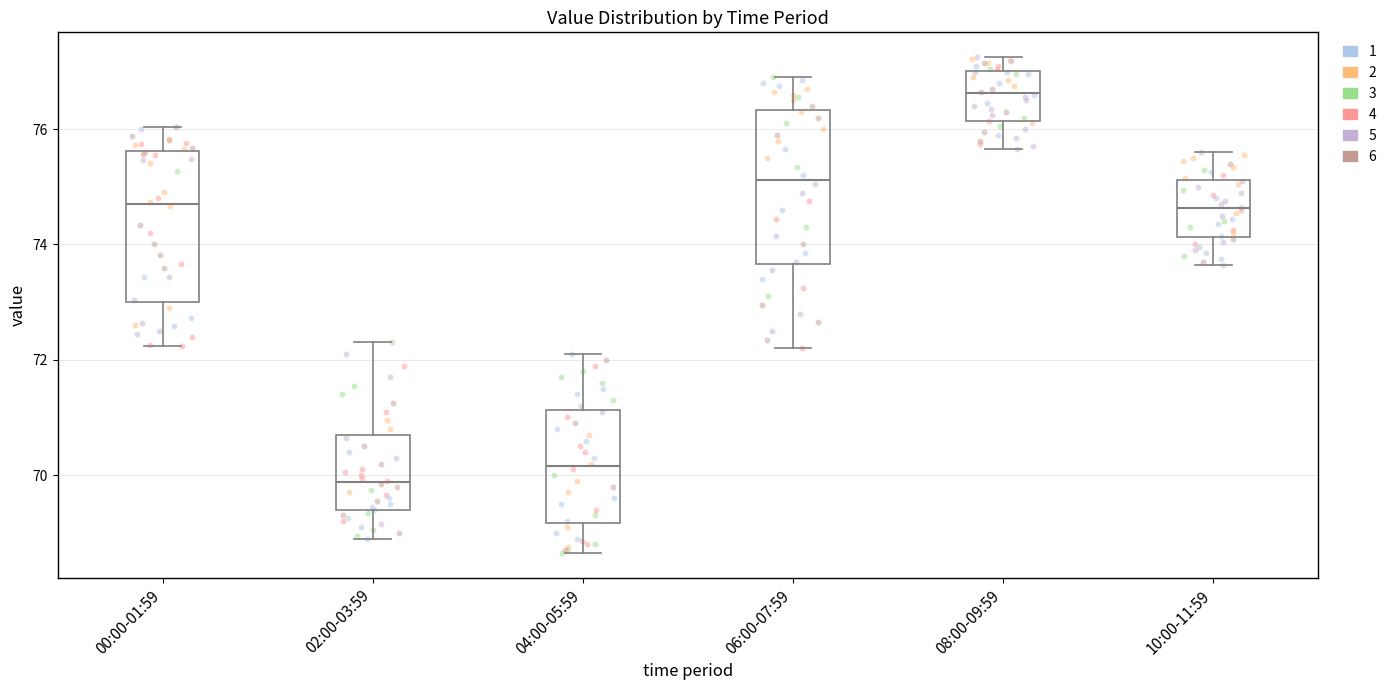

Reading left to right, read every box against the y-axis: the position of its median line, the range the box covers, and the ends of its whiskers. The values are not printed on the chart, so give them approximately, as read against the axis.

00:00-01:59: median 74.6, box 73.0 to 75.6, whiskers 72.2 to 76.0
02:00-03:59: median 69.8, box 69.4 to 70.6, whiskers 69.0 to 72.4
04:00-05:59: median 70.2, box 69.2 to 71.2, whiskers 68.6 to 72.2
06:00-07:59: median 75.2, box 73.6 to 76.4, whiskers 72.2 to 77.0
08:00-09:59: median 76.6, box 76.2 to 77.0, whiskers 75.6 to 77.2
10:00-11:59: median 74.6, box 74.2 to 75.2, whiskers 73.6 to 75.6